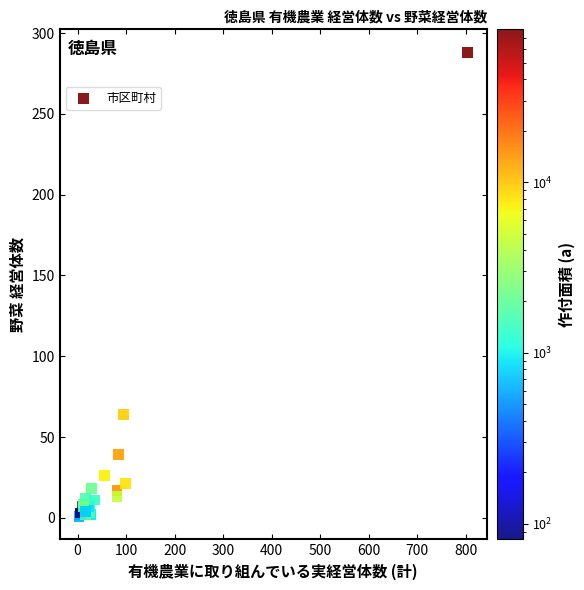

What Y value in the scatter plot is closest to 144?

64